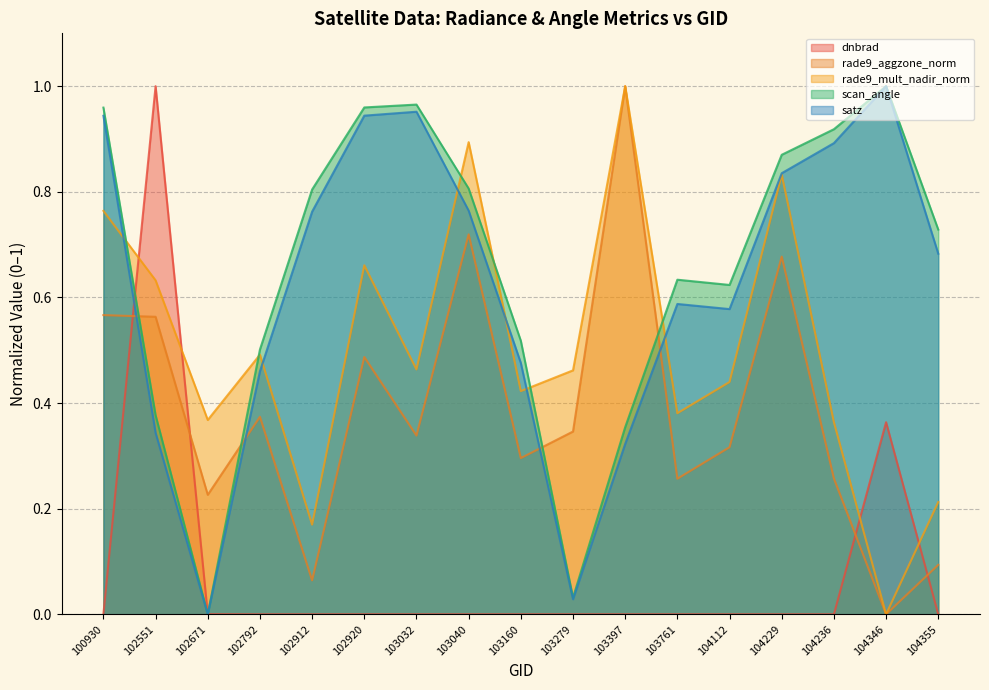

Which has a higher value, 102920 or 104229?

102920